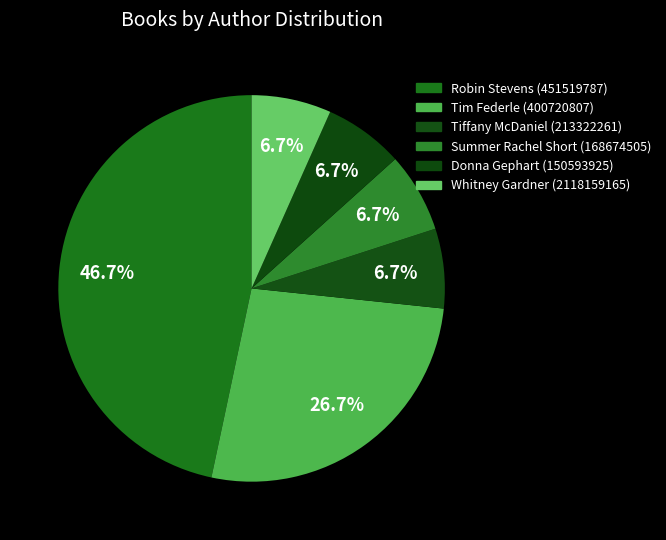

Count the number of slices in the pie.

6